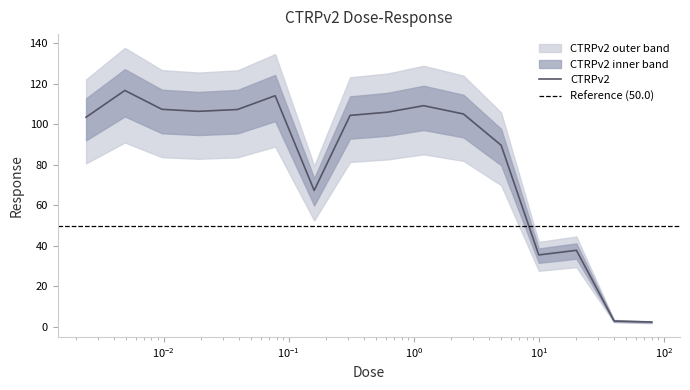

True or false: the data shows 4.8 at 40.0.

False